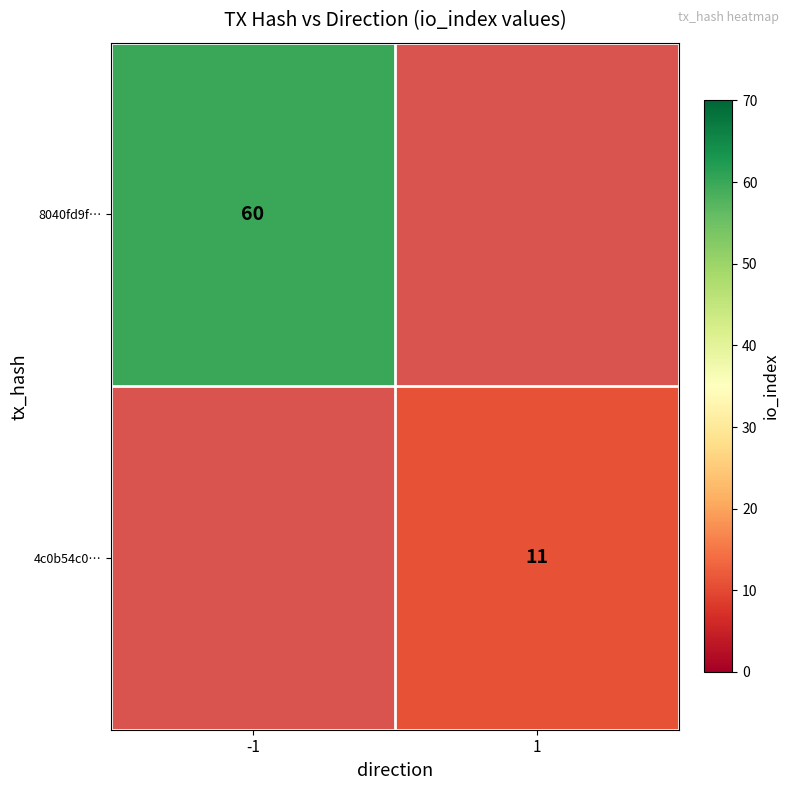

Is the value of 8040fd9f… at -1 greater than the value of 4c0b54c0… at 1?

Yes